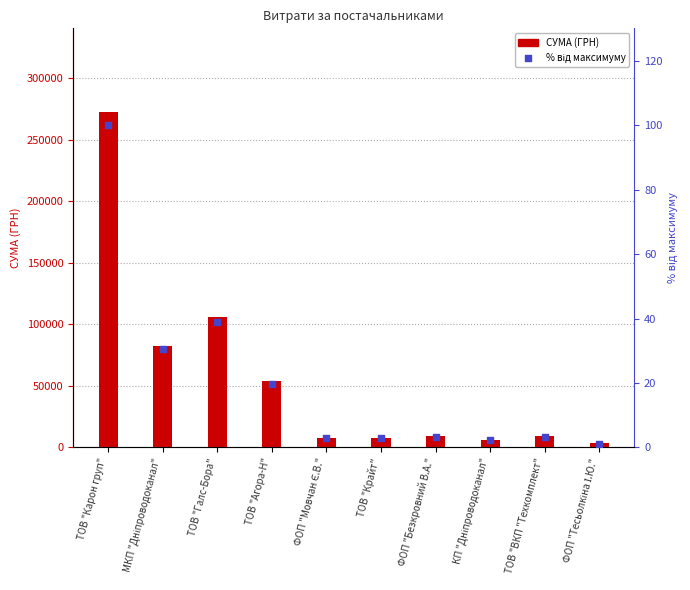

What are all the series names shown in the legend?

СУМА (ГРН), % від максимуму